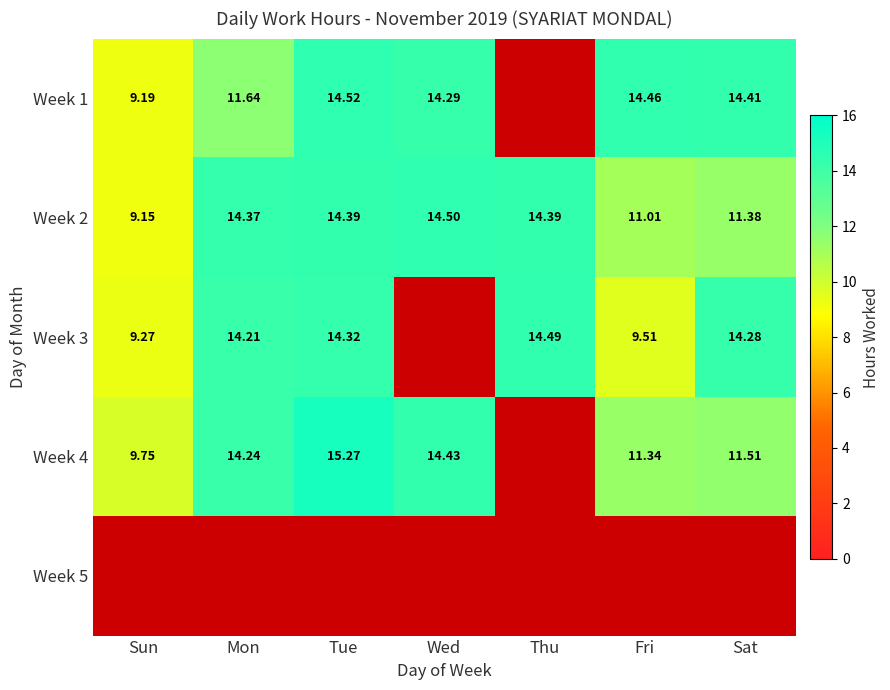

Is the value of Week 4 at Tue greater than the value of Week 2 at Mon?

Yes